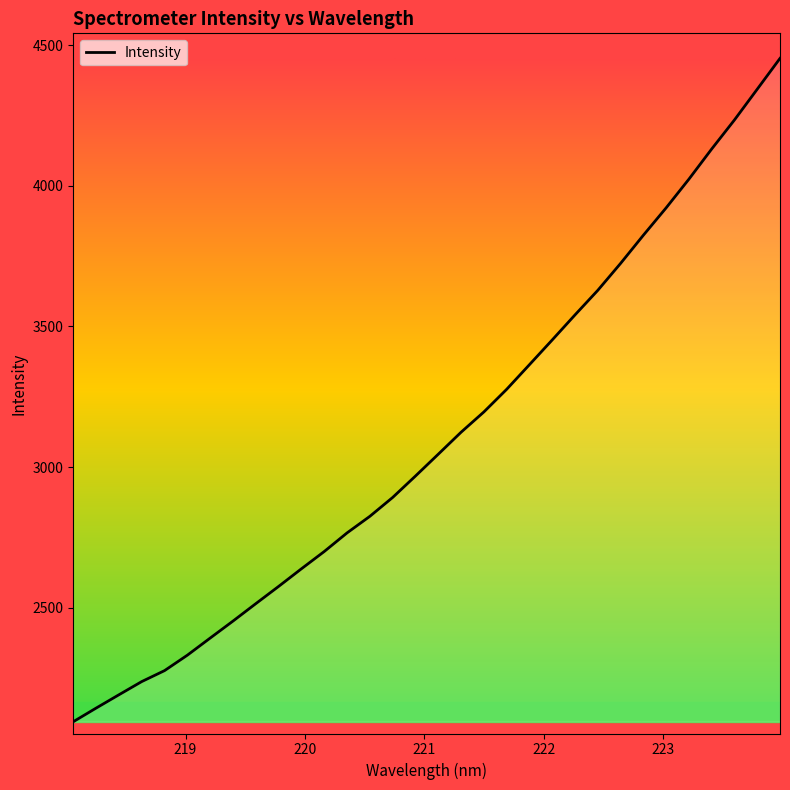

What is the maximum value shown in the chart?

4452.7